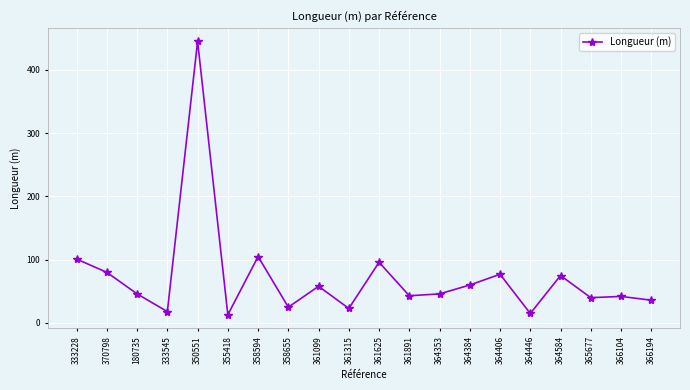

Read the value at 366194, to the nearest 5.

35